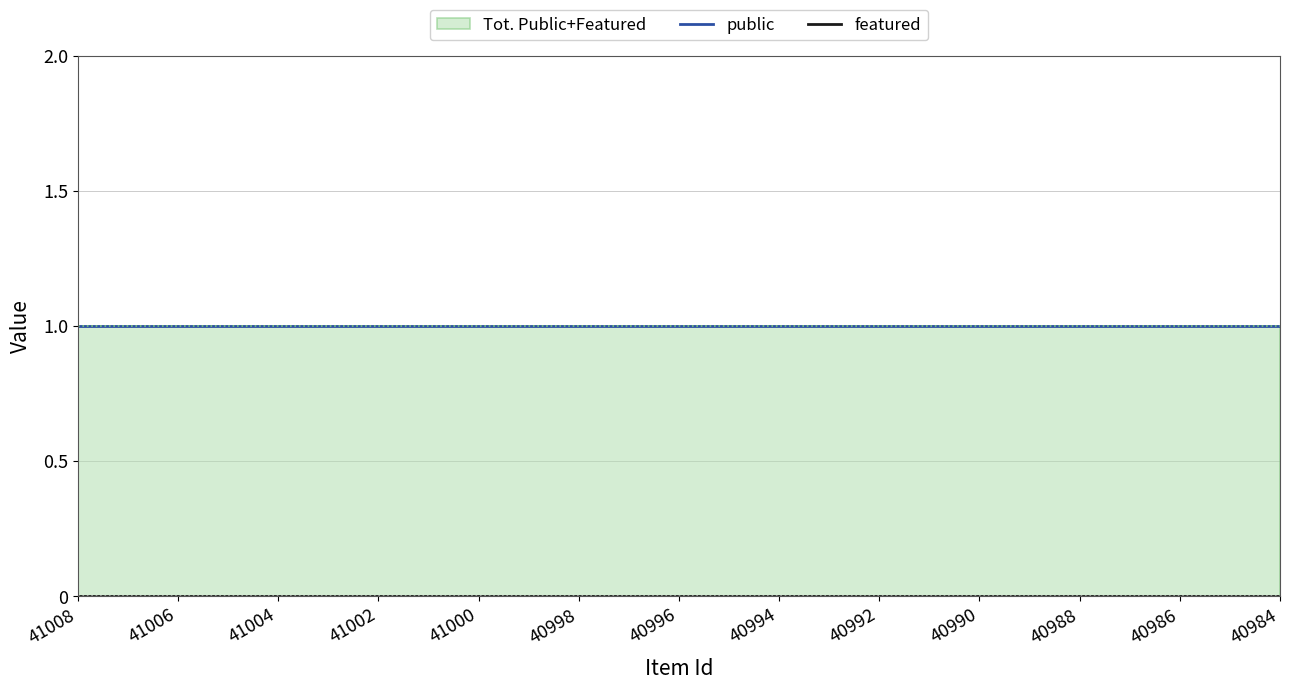

Which series has the largest total across all categories?

public